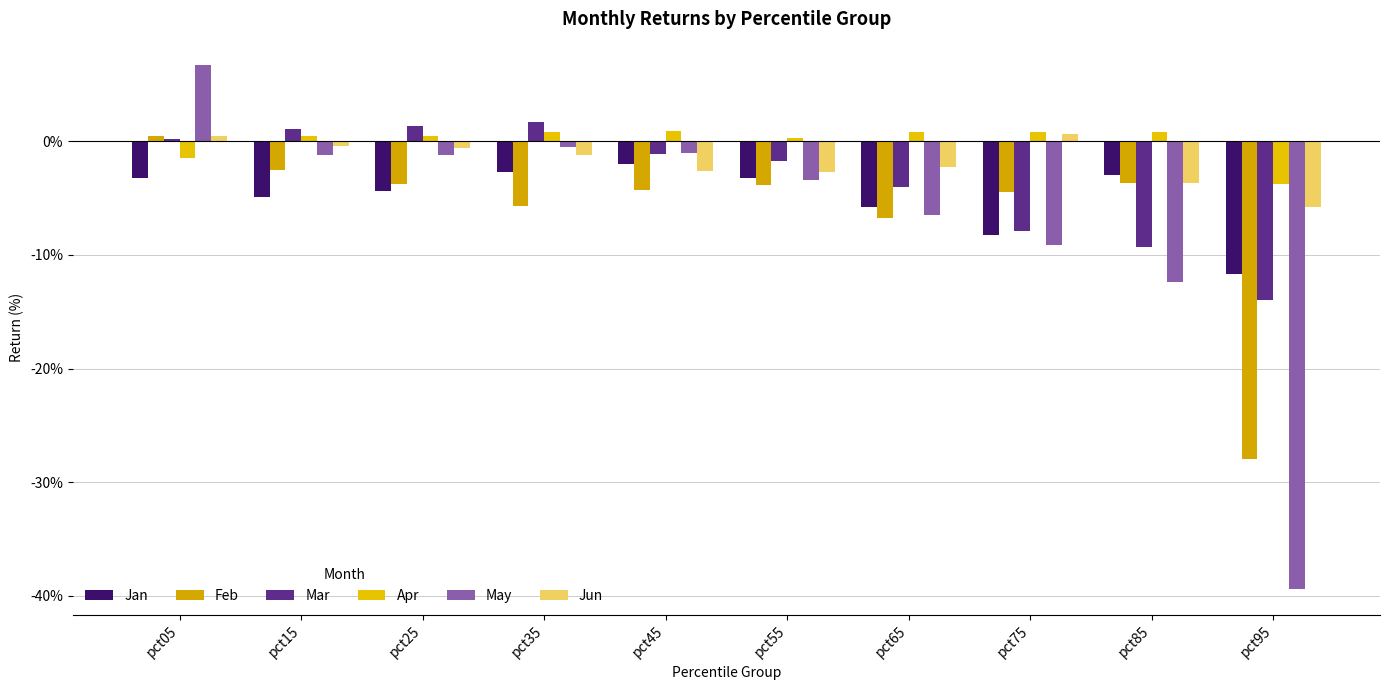

Rank the categories by May value from highest to lowest.

pct05, pct35, pct45, pct15, pct25, pct55, pct65, pct75, pct85, pct95